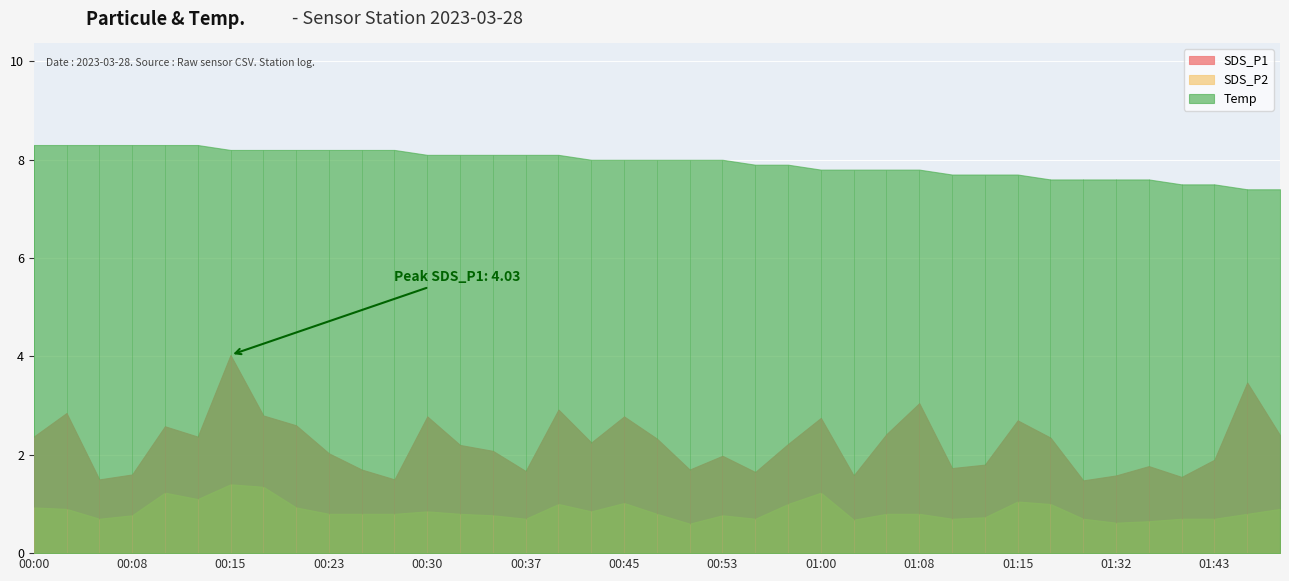

How many lines are shown in the chart?

3